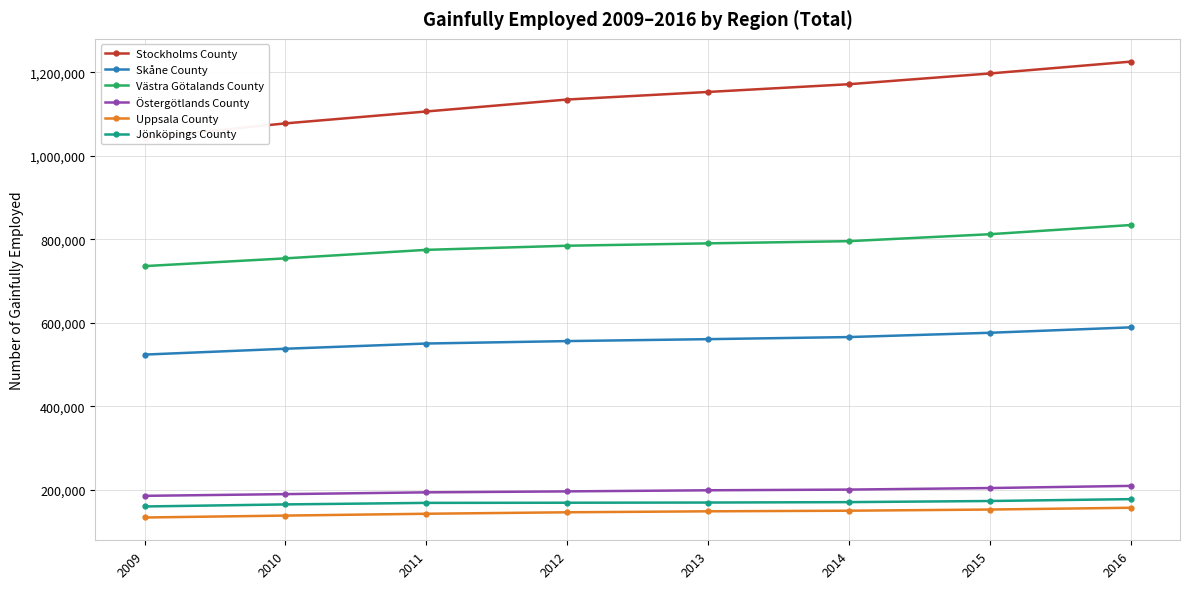

What is the value of the Uppsala County point at the 7th from the left?

152412